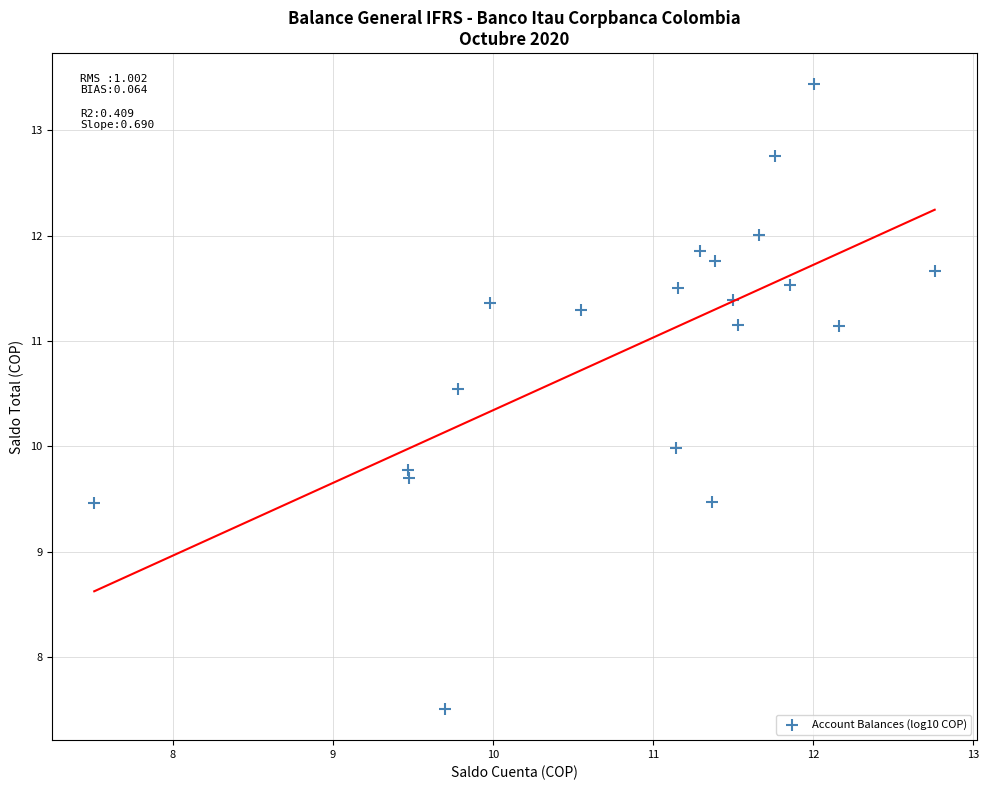

What is the range of X values (max minus min)?

5.2